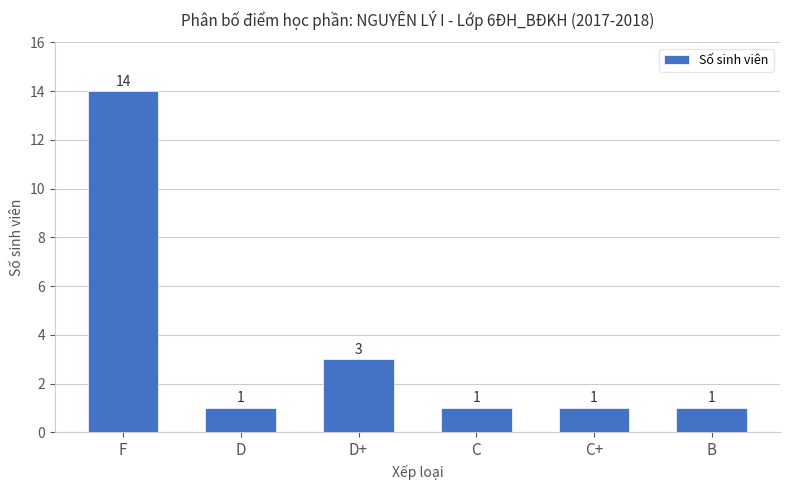

What is the smallest value displayed?

1